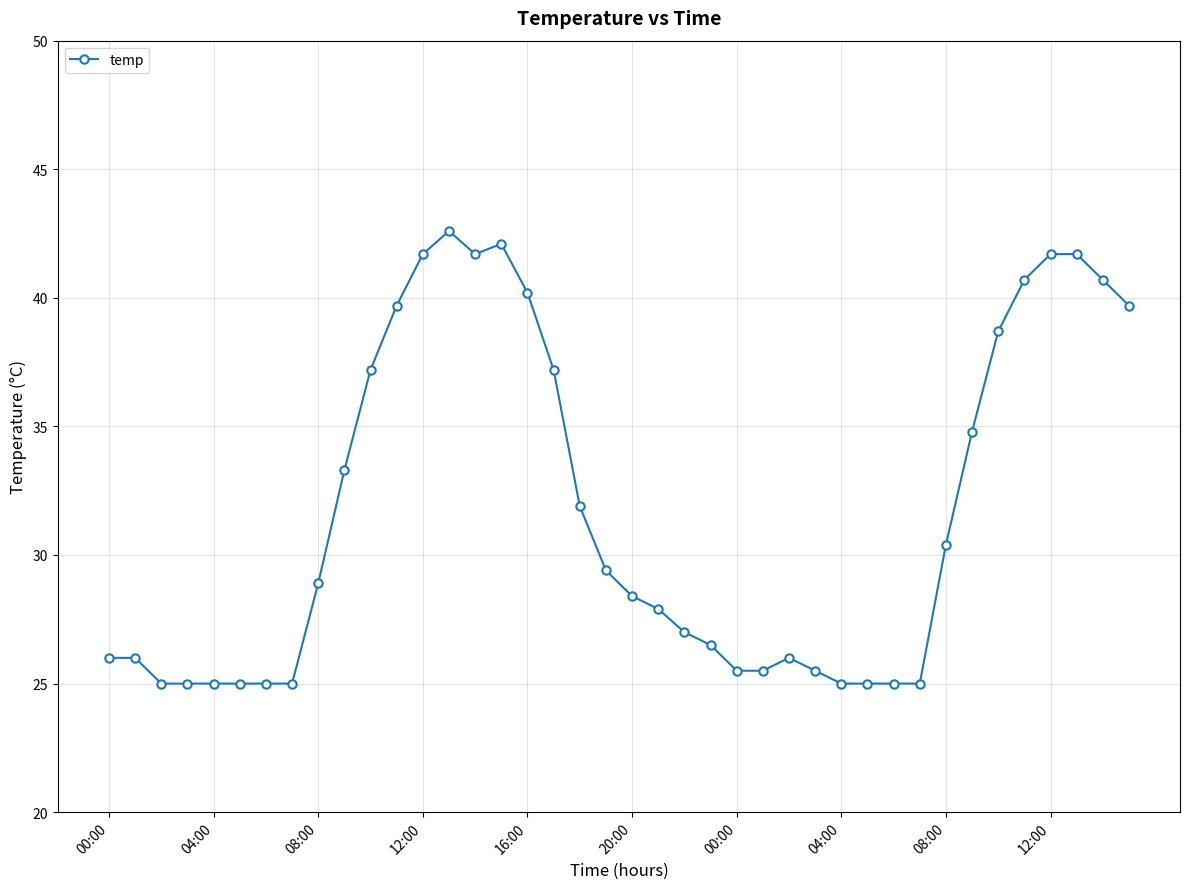

What is the minimum value shown in the chart?

25.0